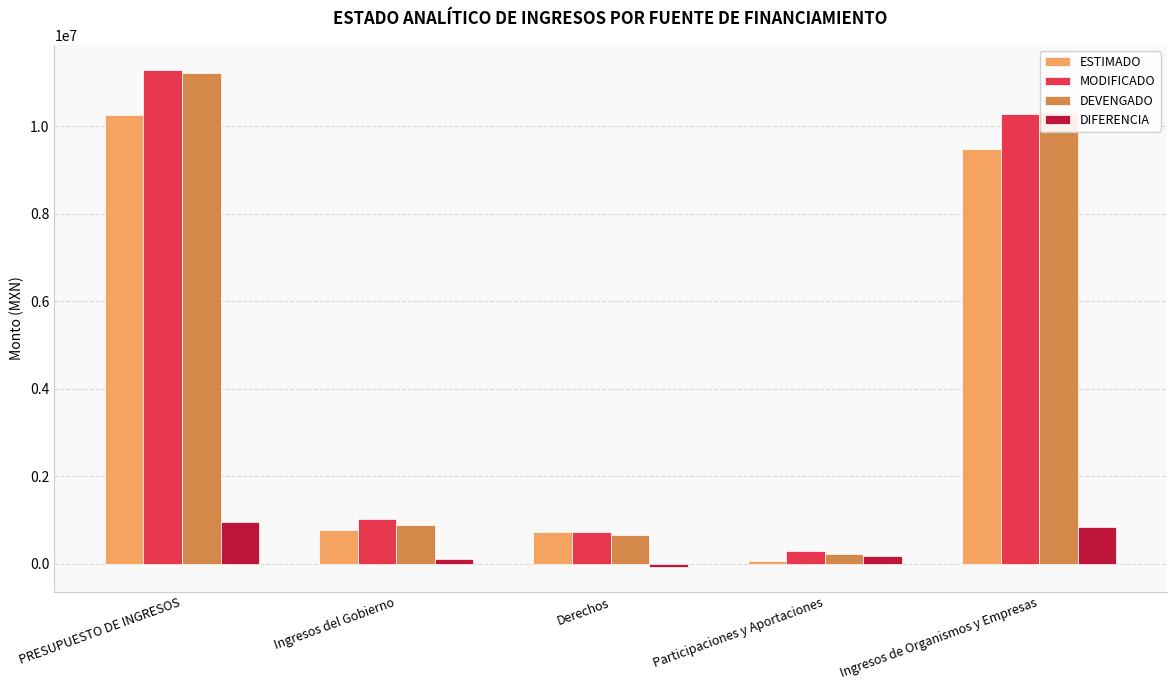

What is the label of the 5th bar from the right?

PRESUPUESTO DE INGRESOS